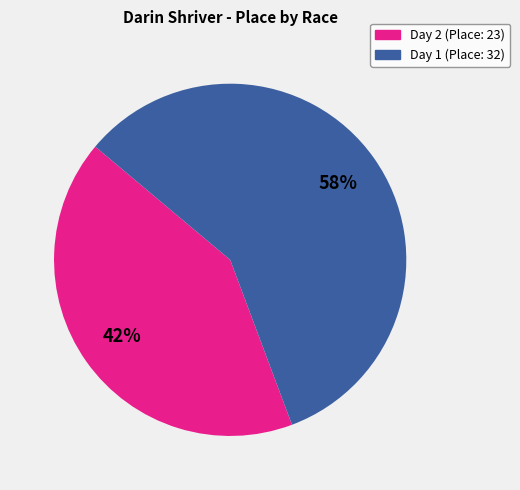

Combined, do Day 2 (Place: 23) and Day 1 (Place: 32) account for over 50%?

Yes